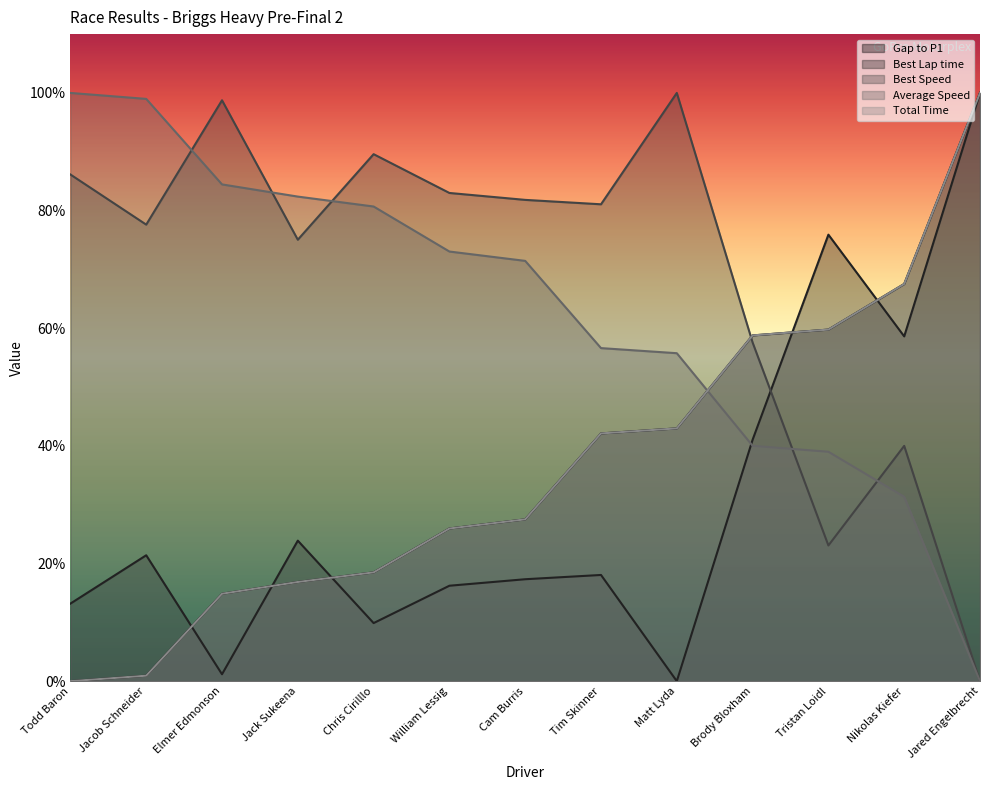

True or false: Gap to P1 and Total Time intersect in this chart.

True